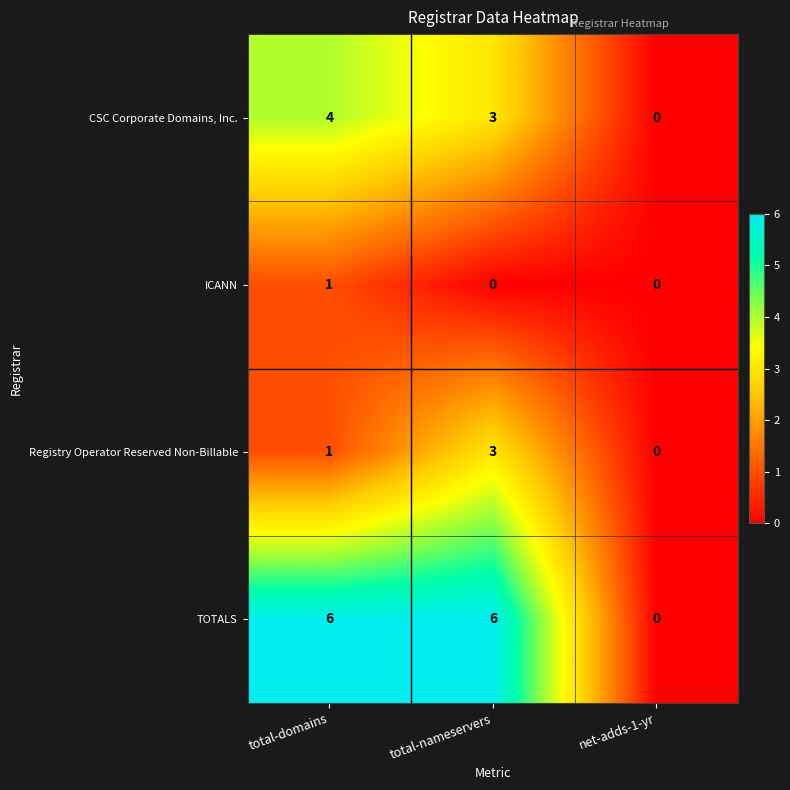

What is the difference between the second highest and minimum values in the TOTALS series?

6